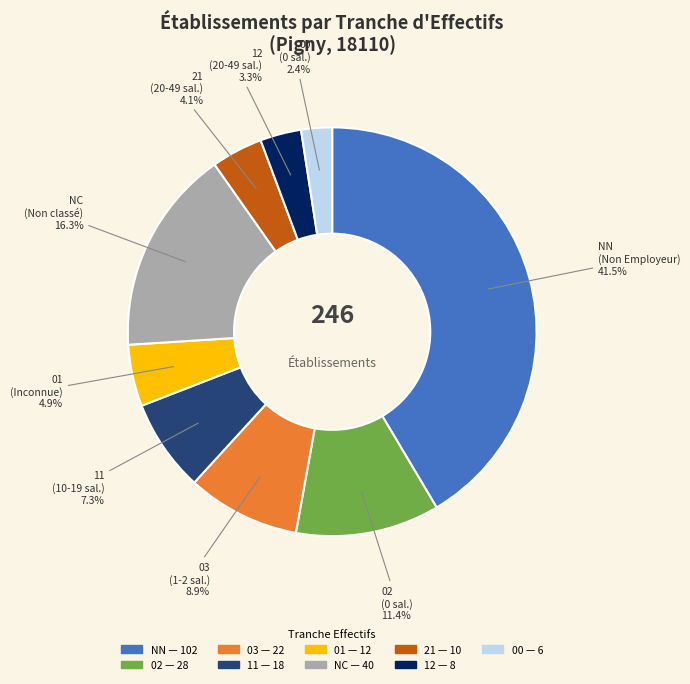

Does any single category account for the majority?

No